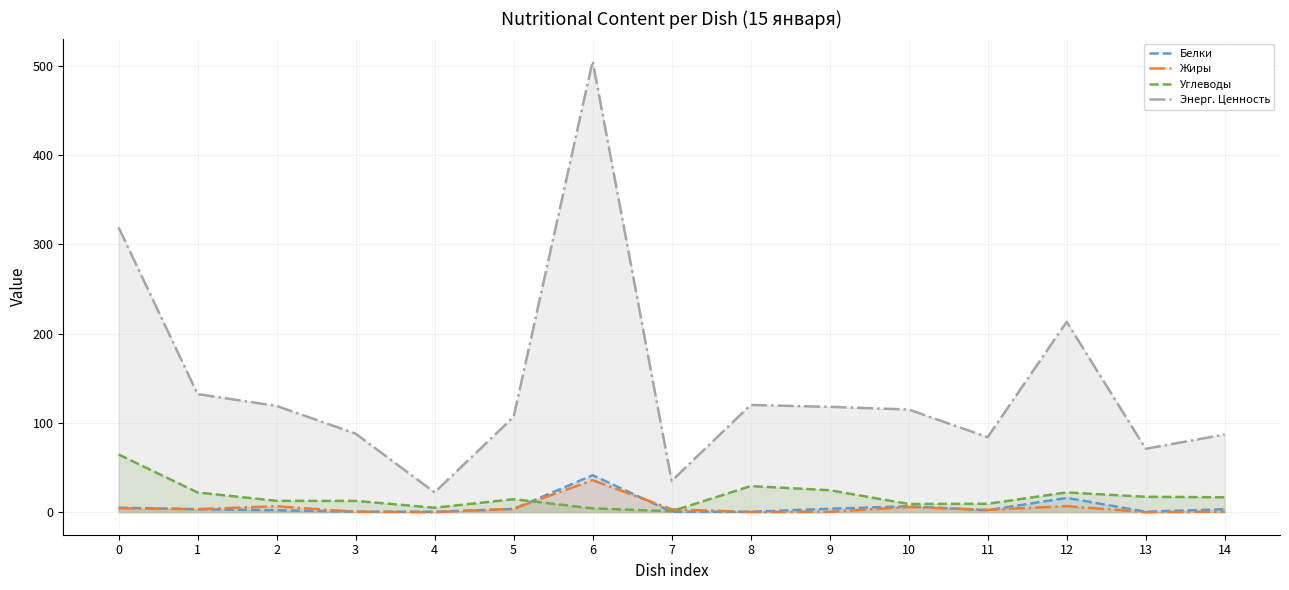

What is the maximum value for Углеводы?

64.6